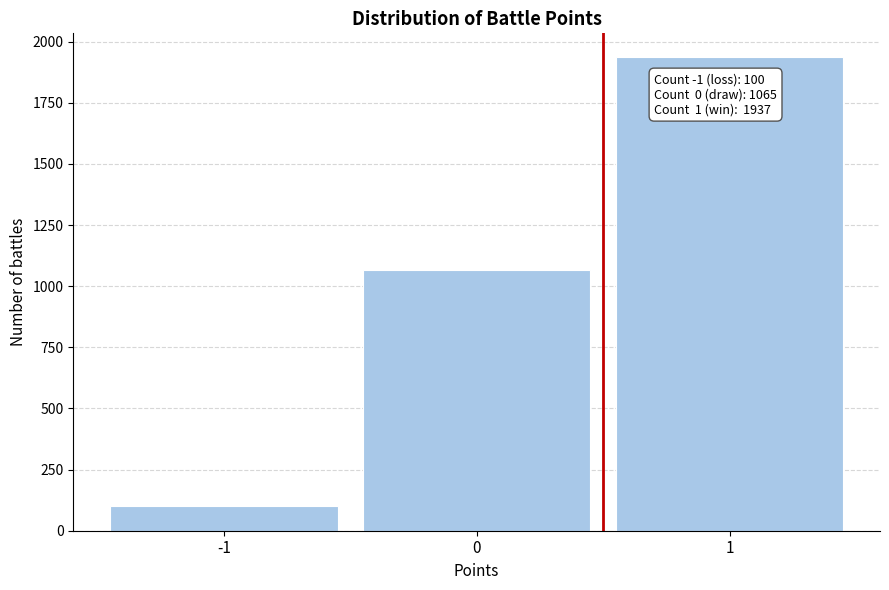

Reading left to right, extract all data points from this chart.

100	1065	1937